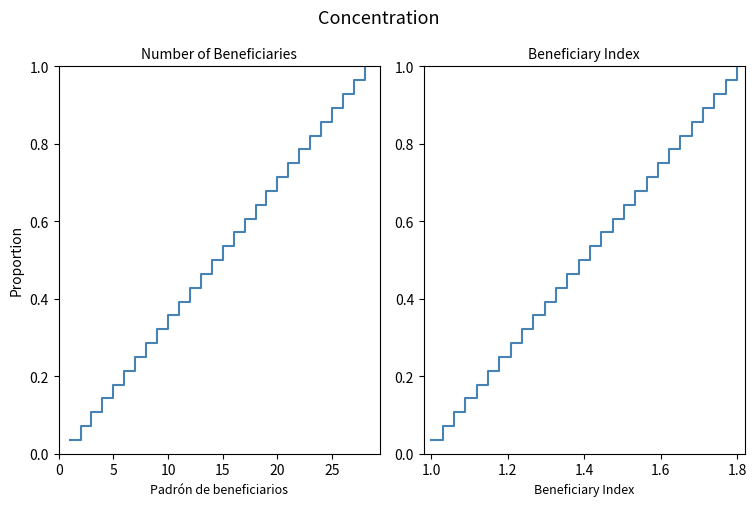

Between 15 and 0, which is larger?

15